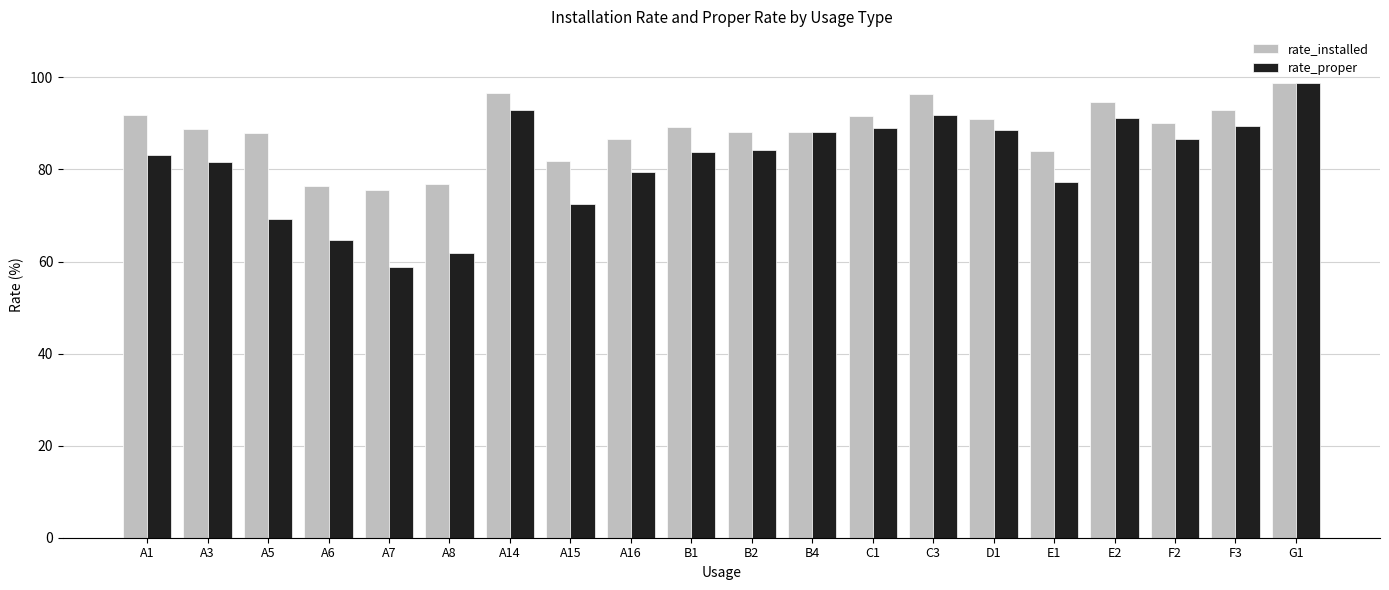

What is the greatest value displayed?

98.8